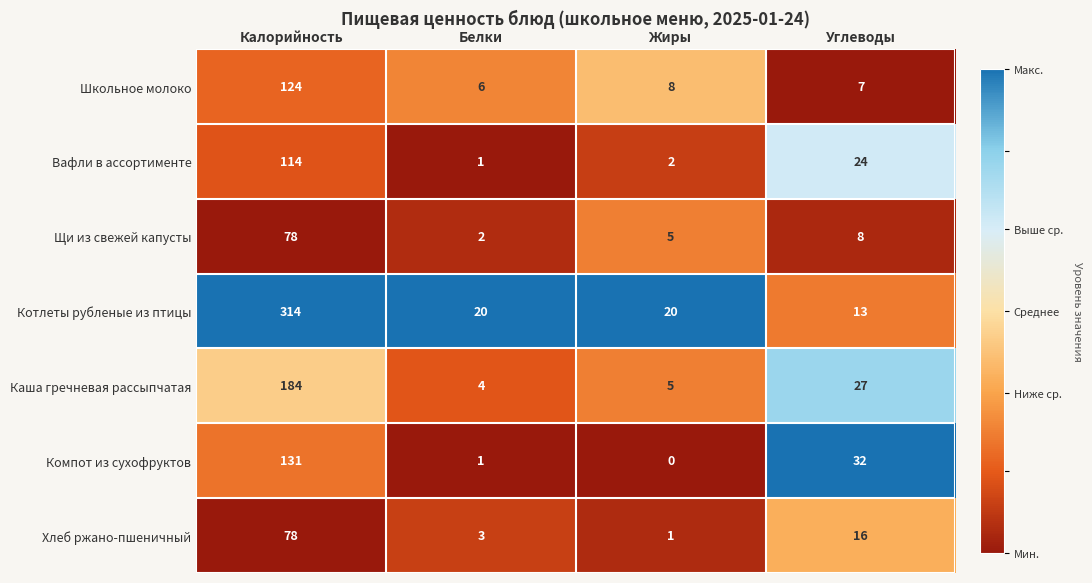

At which category is the sum across all series the highest?

Калорийность